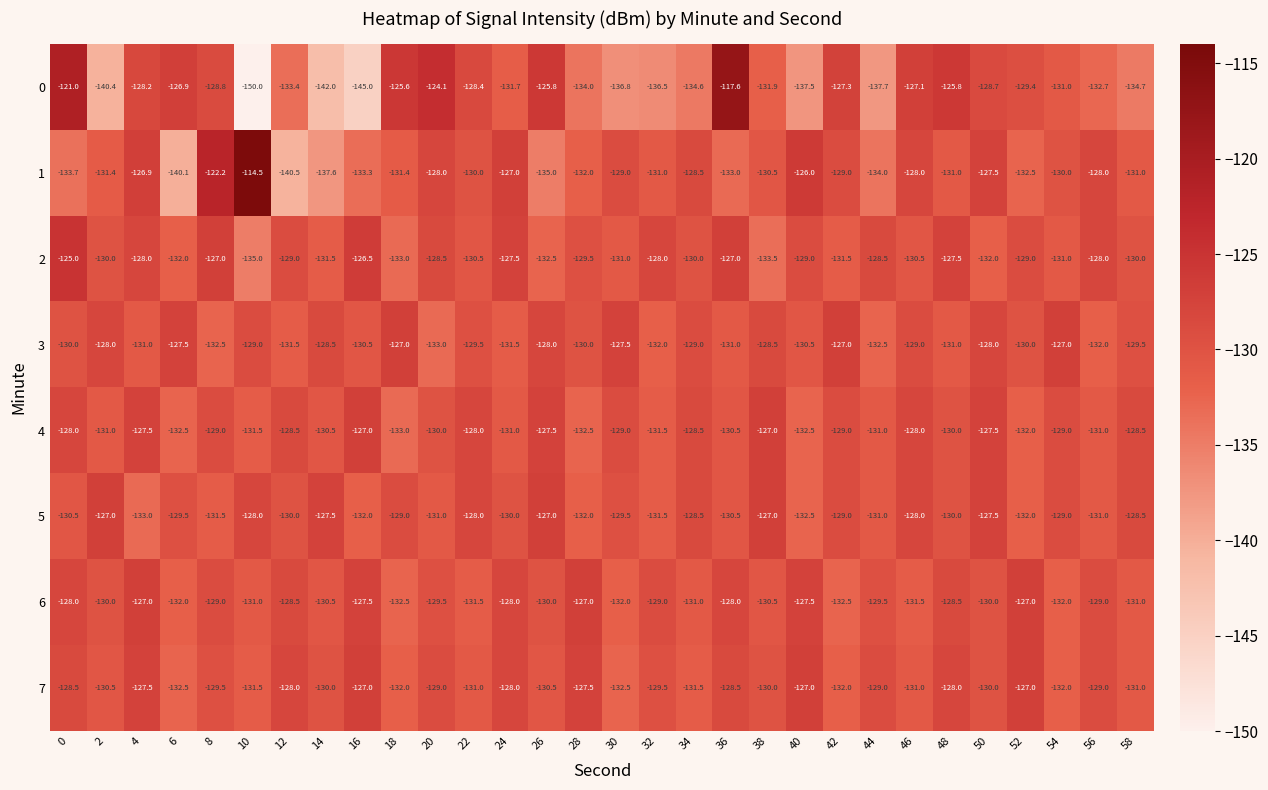

What is the spread (max minus min) of values at 40?

11.5